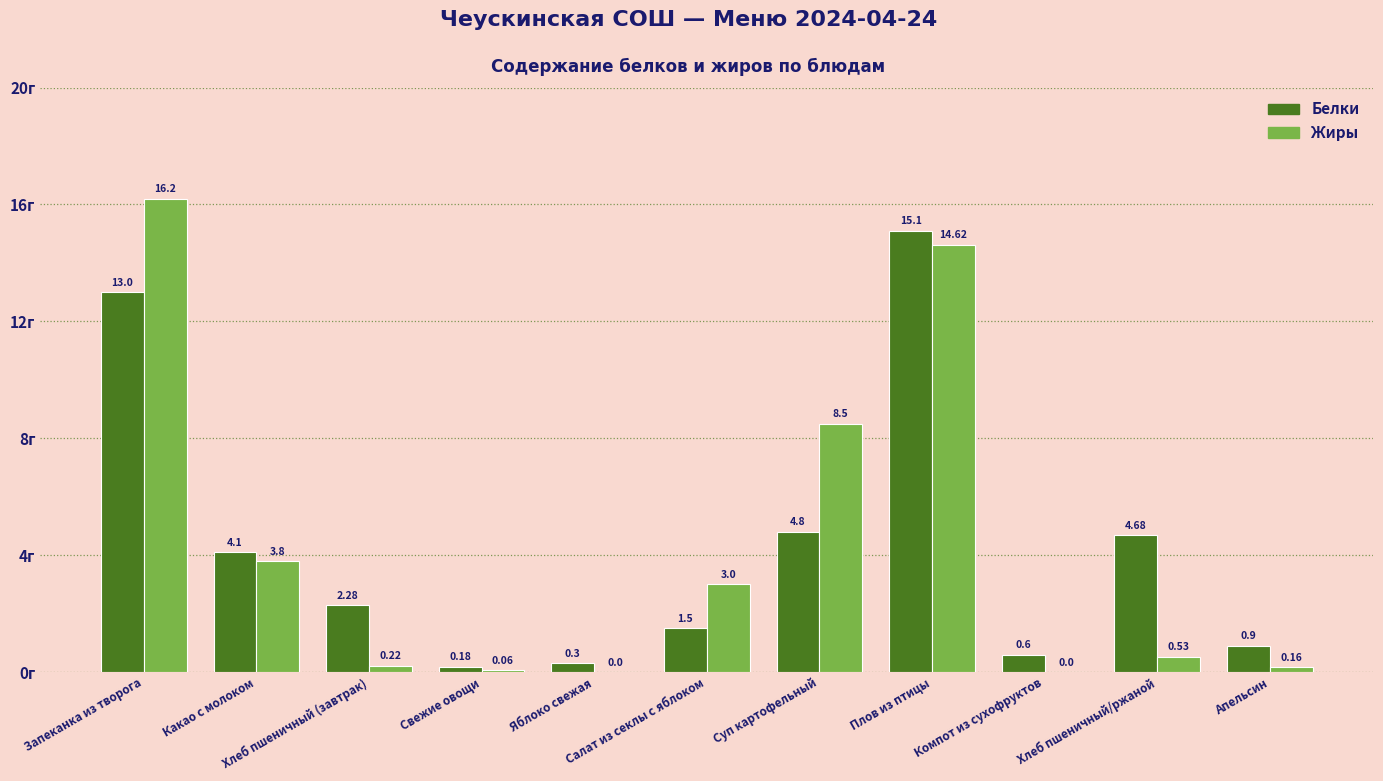

The Белки series shows 13.0 at Запеканка из творога. True or false?

True